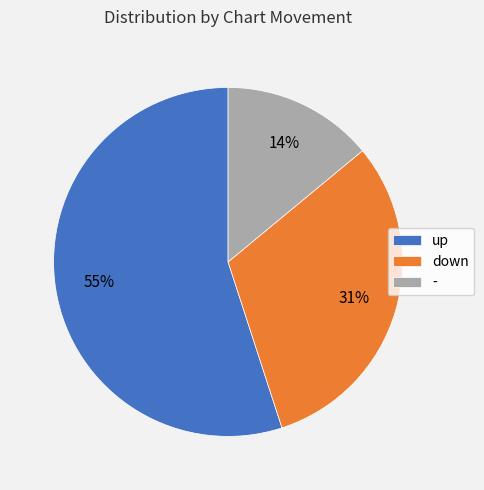

Approximately how many times larger is the value at up compared to -?

3.9